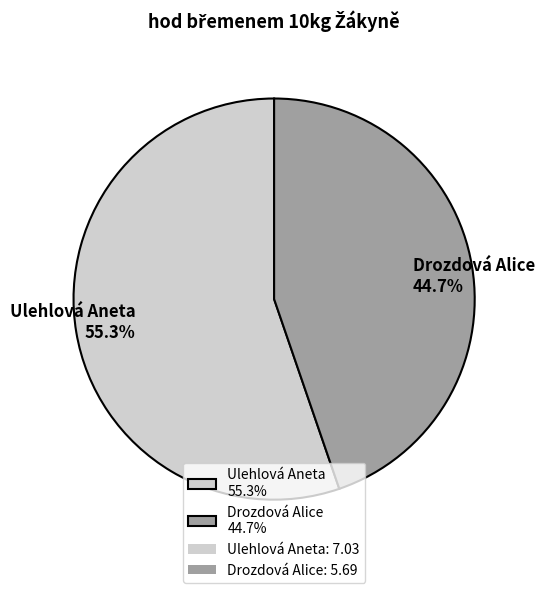

To the nearest percent, what percentage of the pie is Drozdová Alice?

45%